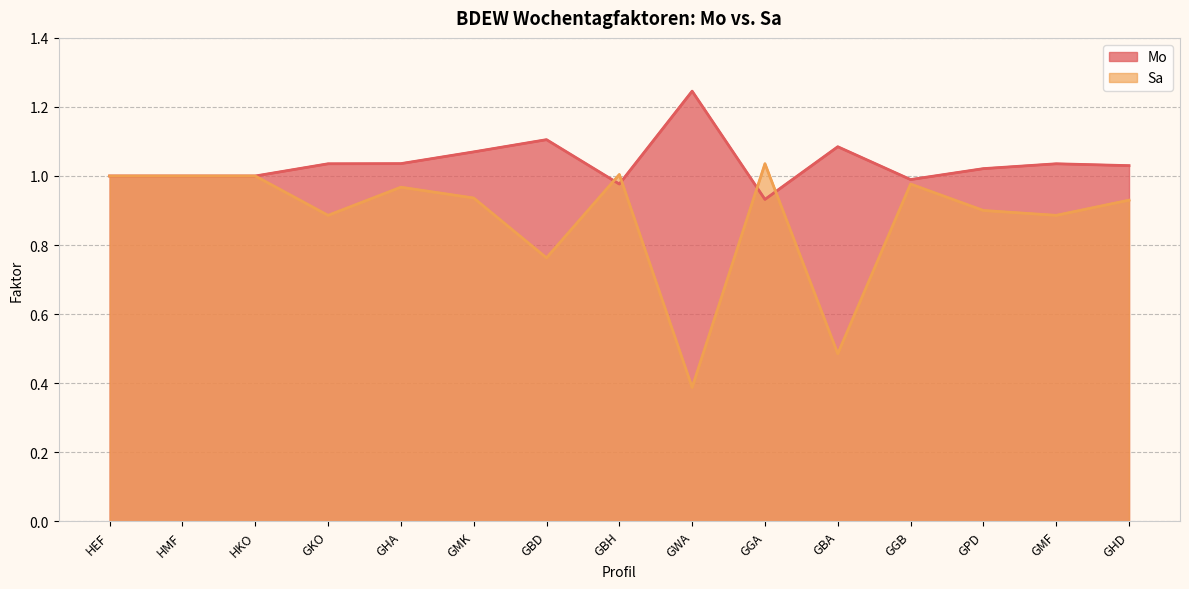

Reading right to left, extract all data points from this chart.

Mo: GHD=1.0	GMF=1.0	GPD=1.0	GGB=1.0	GBA=1.1	GGA=0.9	GWA=1.2	GBH=1.0	GBD=1.1	GMK=1.1	GHA=1.0	GKO=1.0	HKO=1.0	HMF=1.0	HEF=1.0
Sa: GHD=0.9	GMF=0.9	GPD=0.9	GGB=1.0	GBA=0.5	GGA=1.0	GWA=0.4	GBH=1.0	GBD=0.8	GMK=0.9	GHA=1.0	GKO=0.9	HKO=1.0	HMF=1.0	HEF=1.0